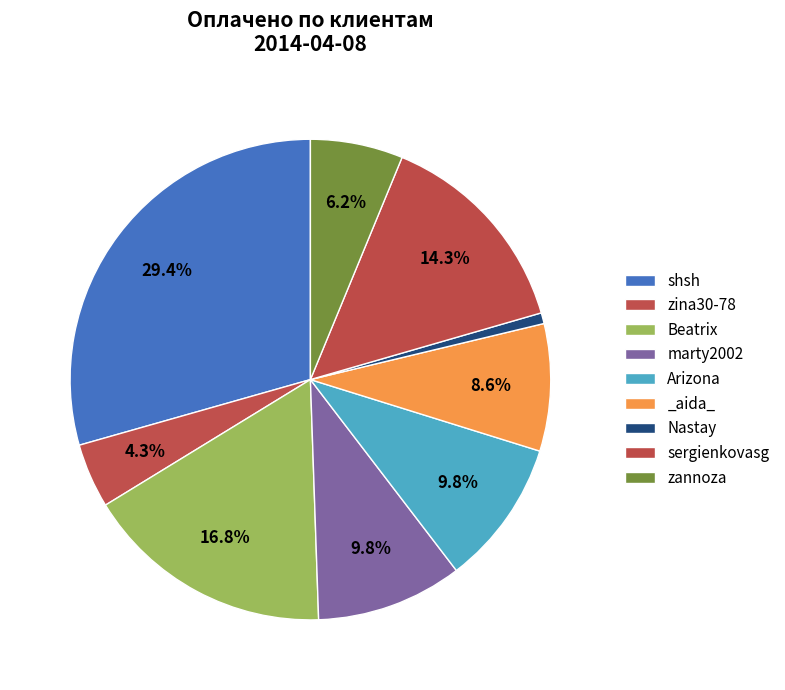

Does zina30-78 account for over 50% of the chart?

No